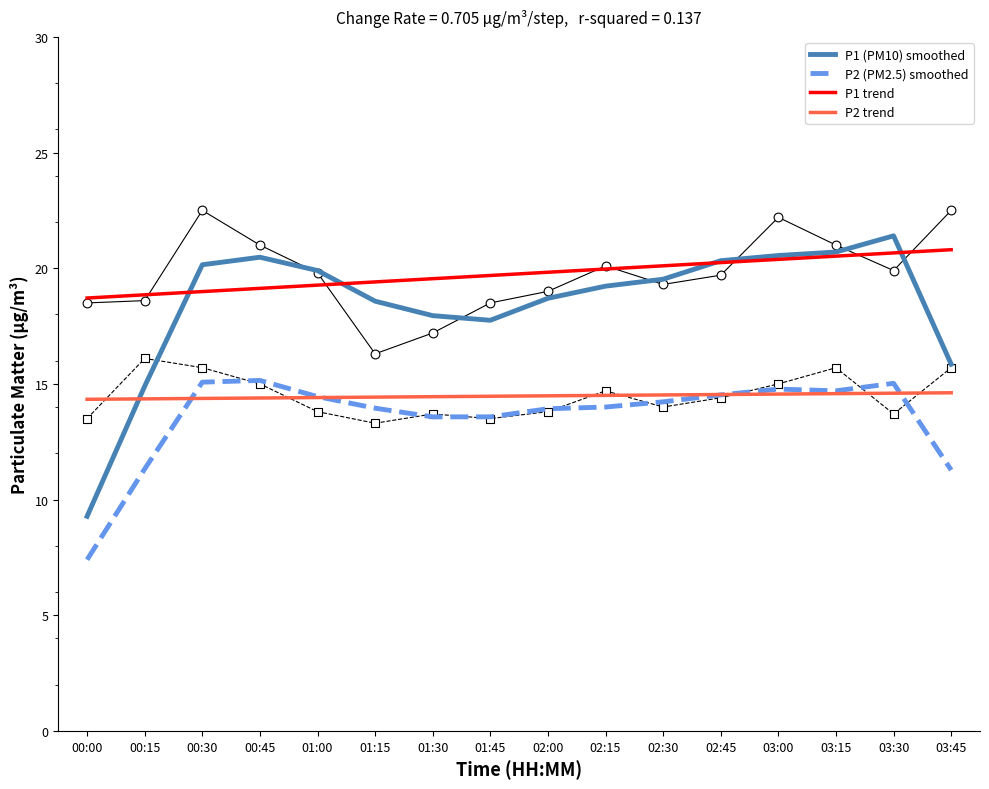

At which category is the sum across all series the highest?

03:30